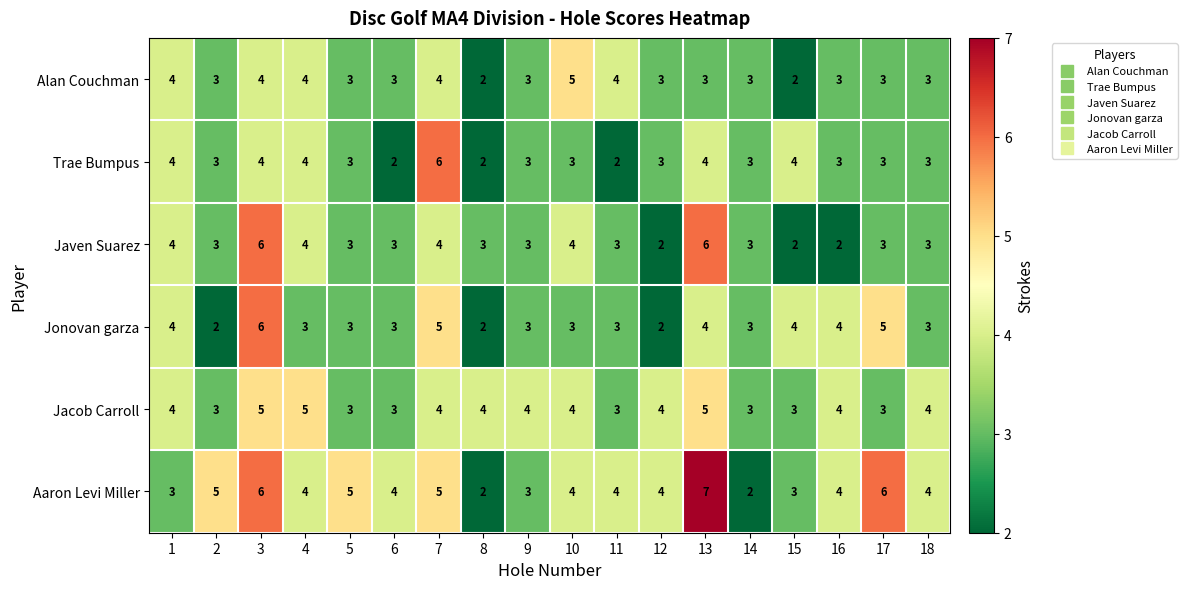

What is the greatest value displayed?

7